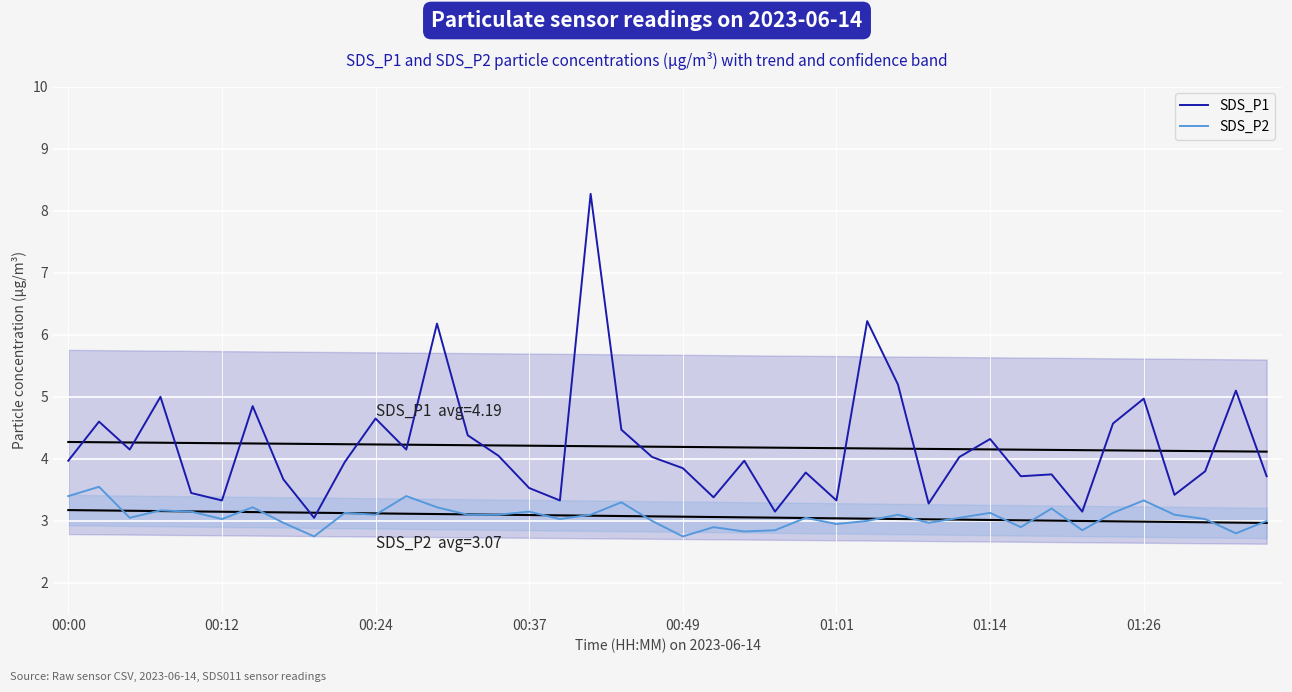

The value of SDS_P2 at 01:01 is 3.0. True or false?

True